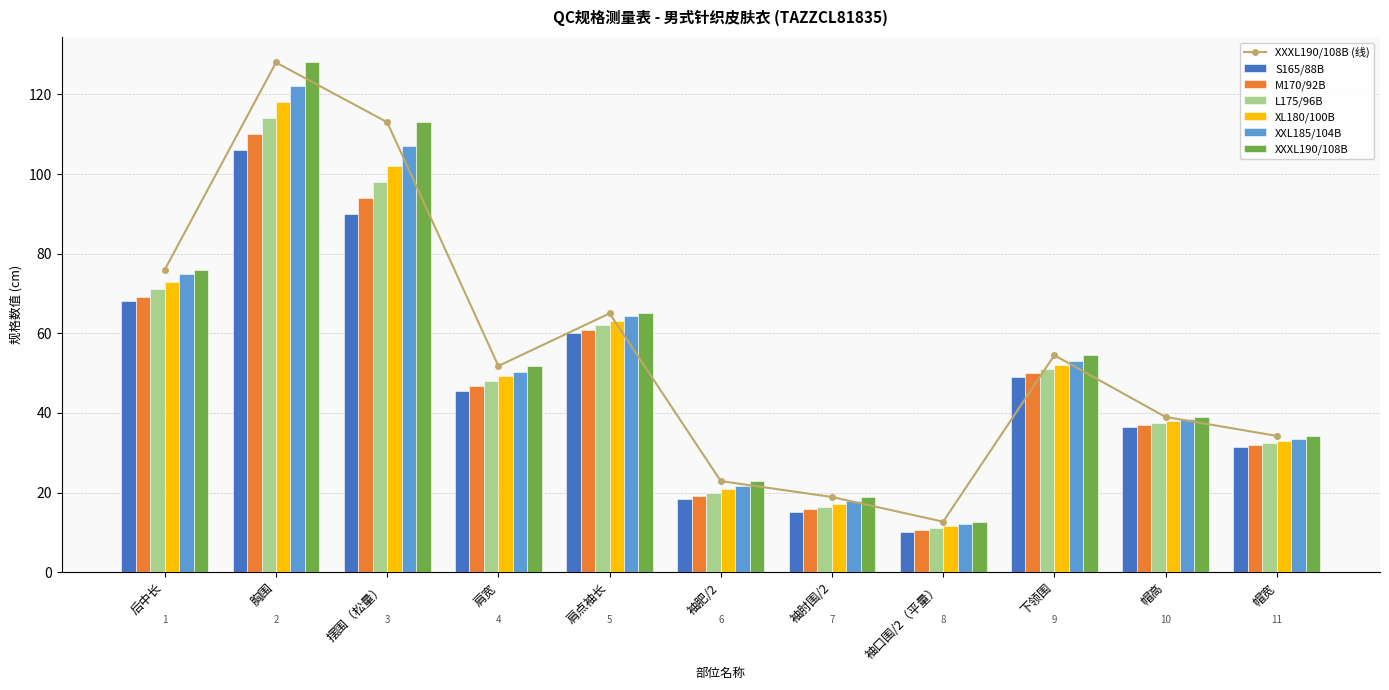

How many categories are shown in the chart?

11